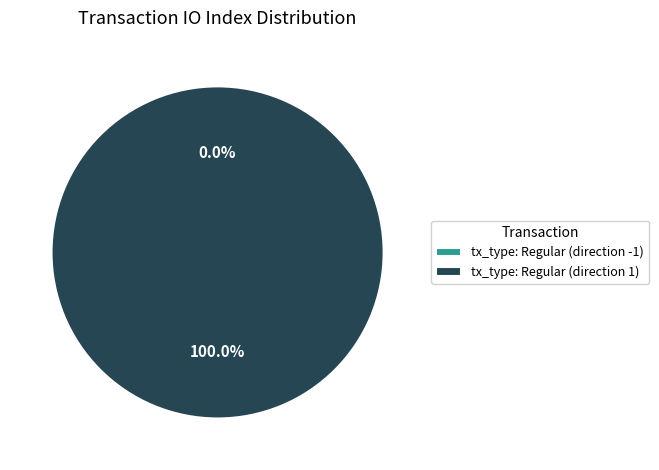

Rank the categories by value from lowest to highest.

tx_type: Regular (direction -1), tx_type: Regular (direction 1)